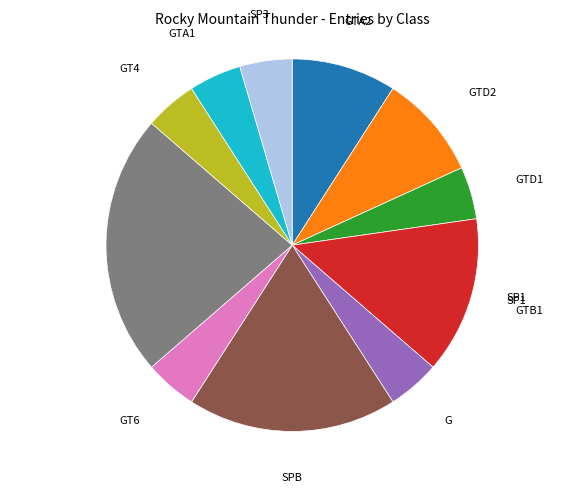

Does any single category account for the majority?

No